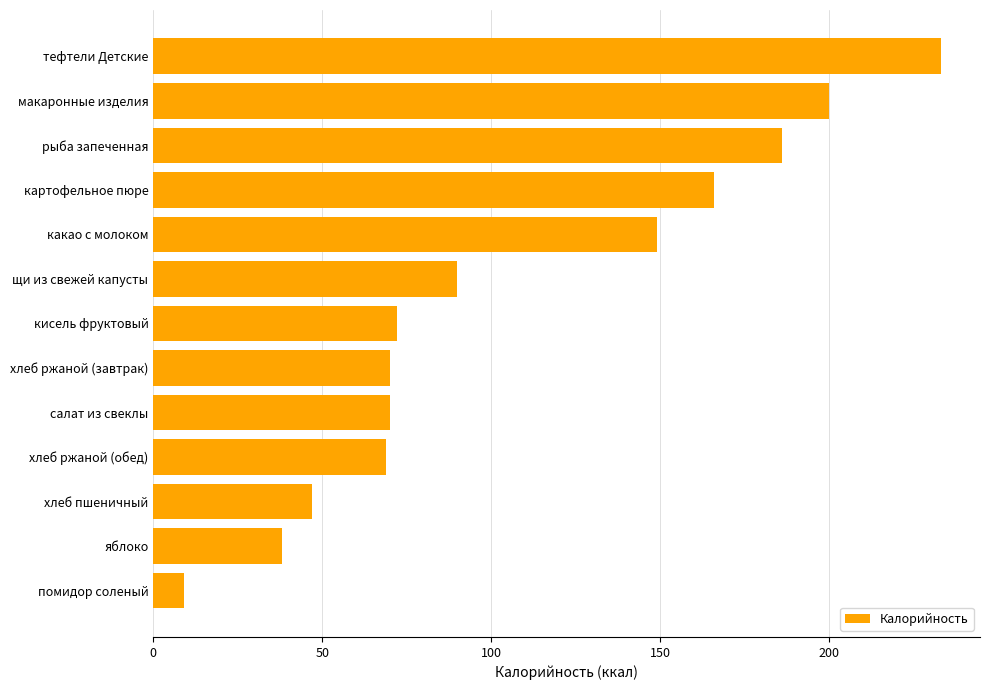

What is the difference between the maximum and minimum values?

224.0